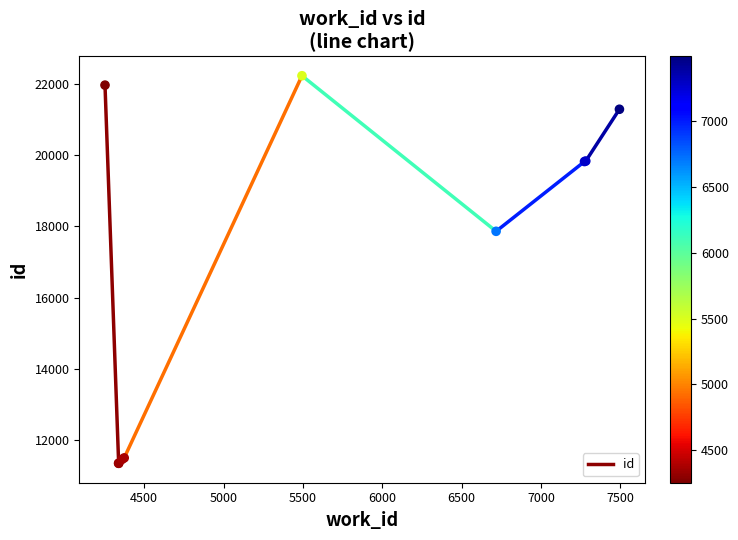

What Y value in the scatter plot is closest to 16790?

17864